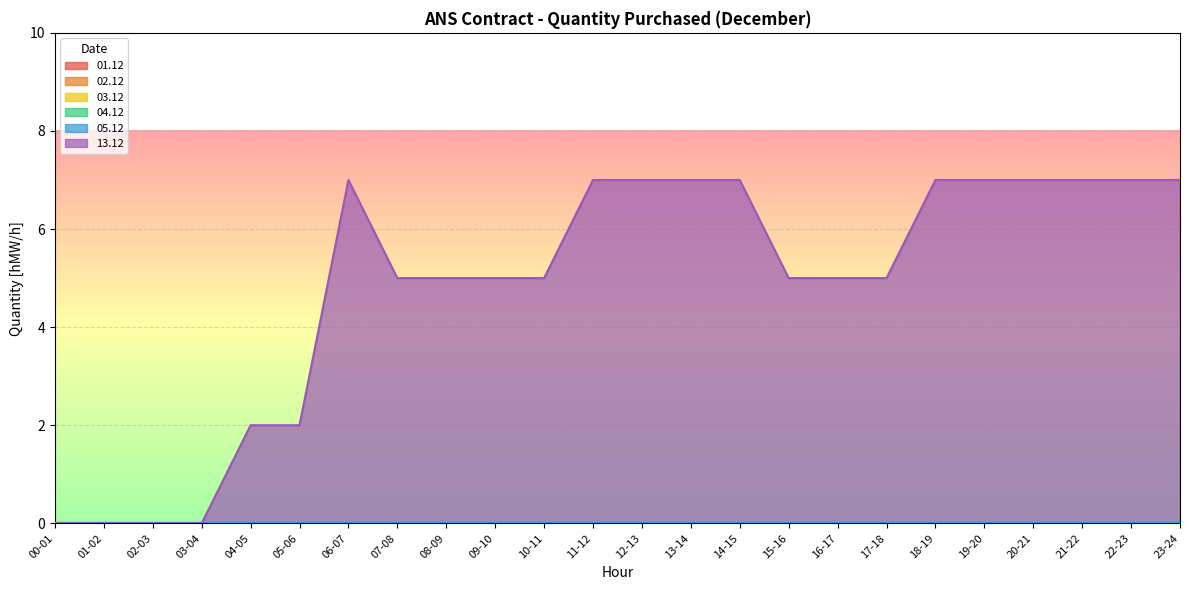

True or false: 04.12 has more than 1 points higher than both neighbors.

False